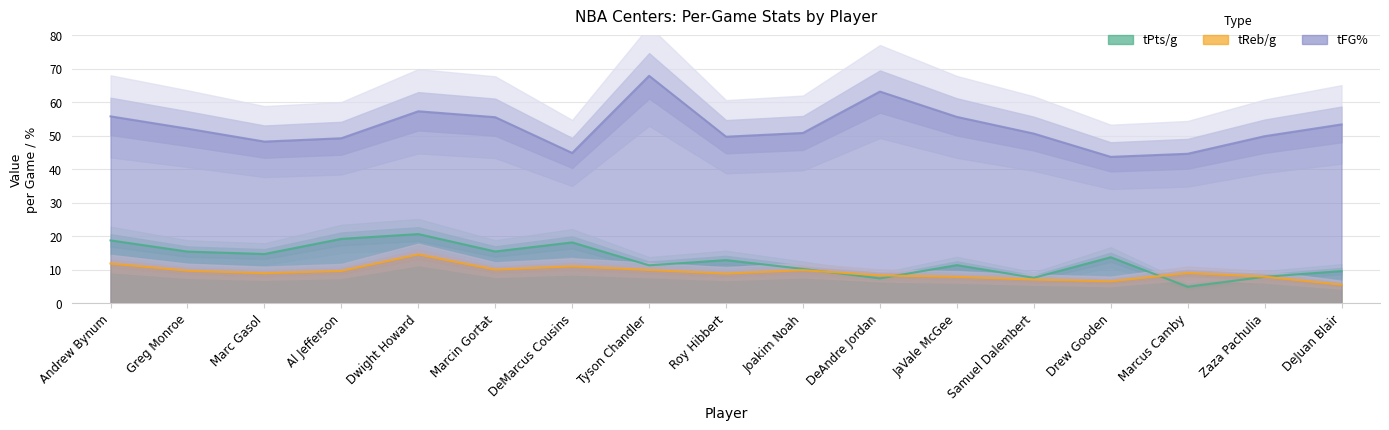

Which series has the largest total across all categories?

tFG%